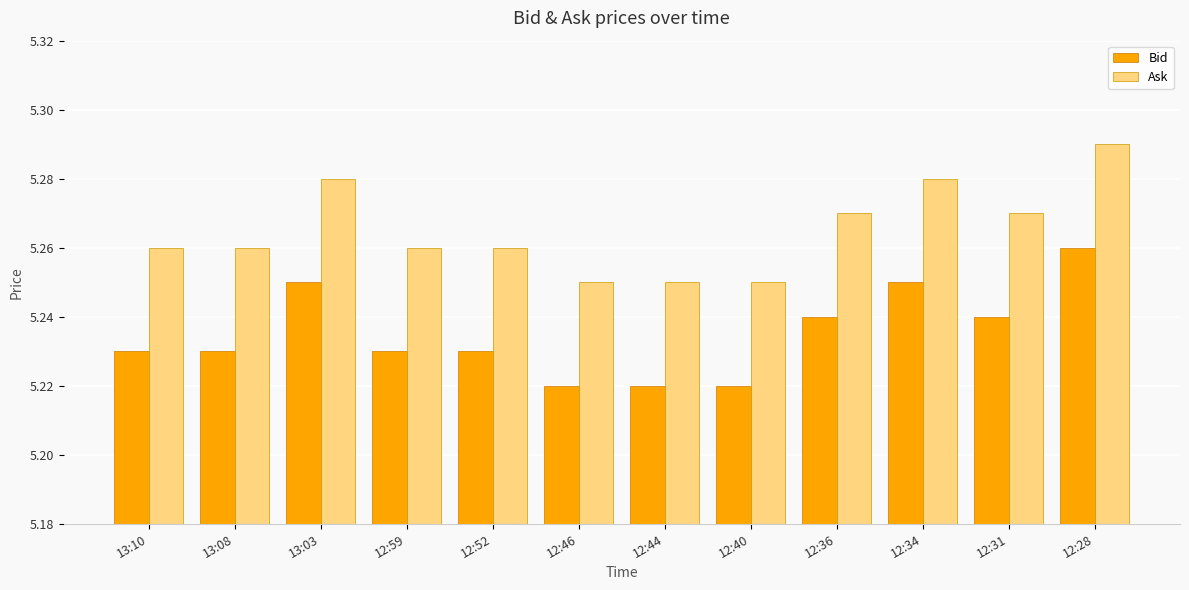

What is the sum of the Ask values at 12:34 and 13:10?

10.5